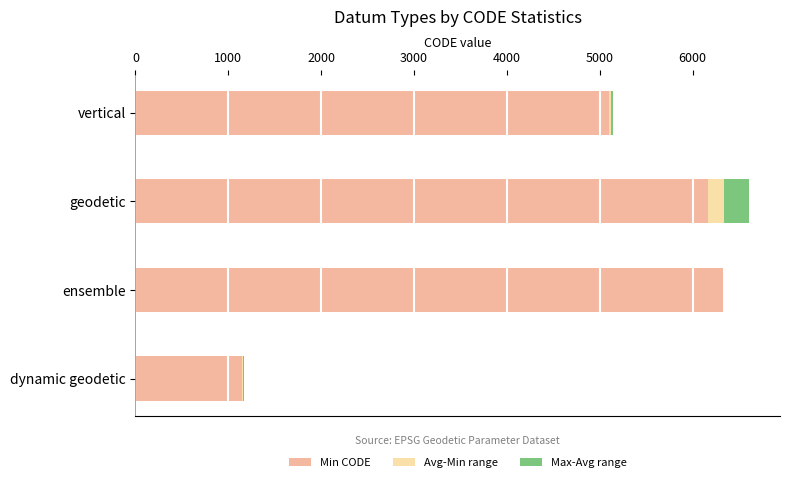

True or false: Min CODE has a value of 6163 at geodetic.

True